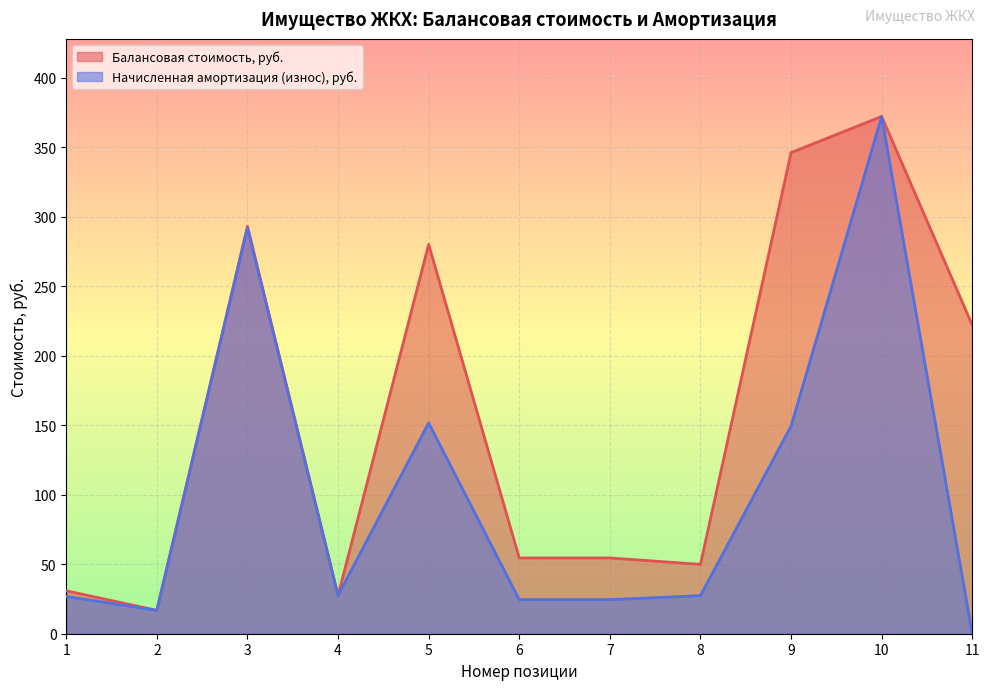

The value of Балансовая стоимость, руб. at 7 is 54.5. True or false?

True